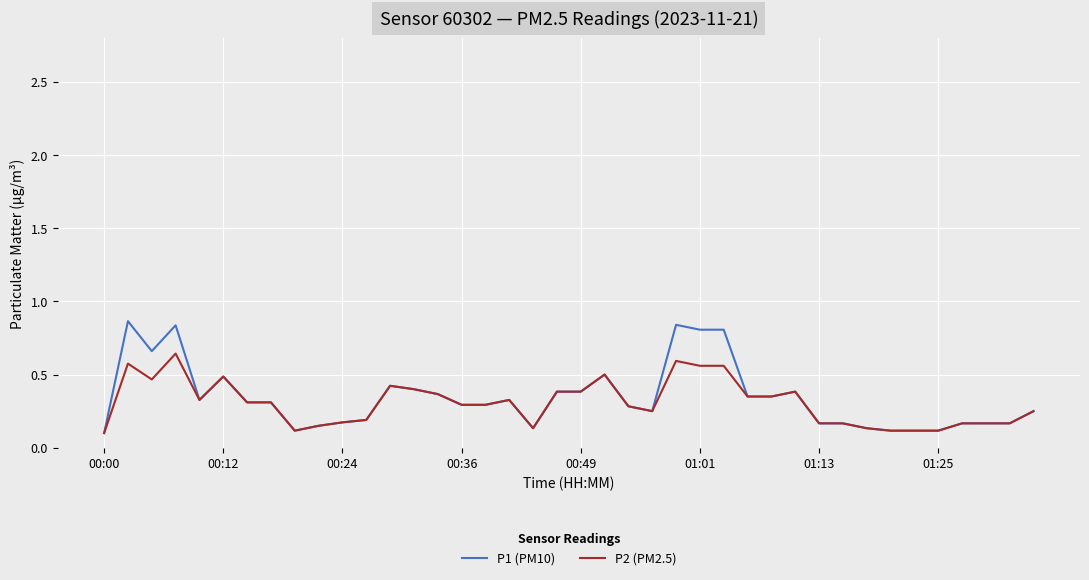

List the series in order of their peak value, lowest first.

P2 (PM2.5), P1 (PM10)